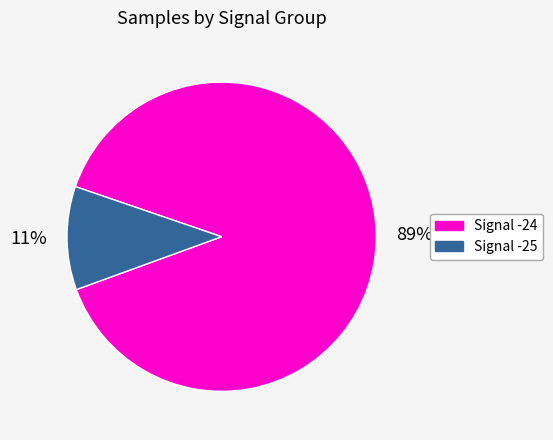

To the nearest percent, what is the average slice percentage?

50%